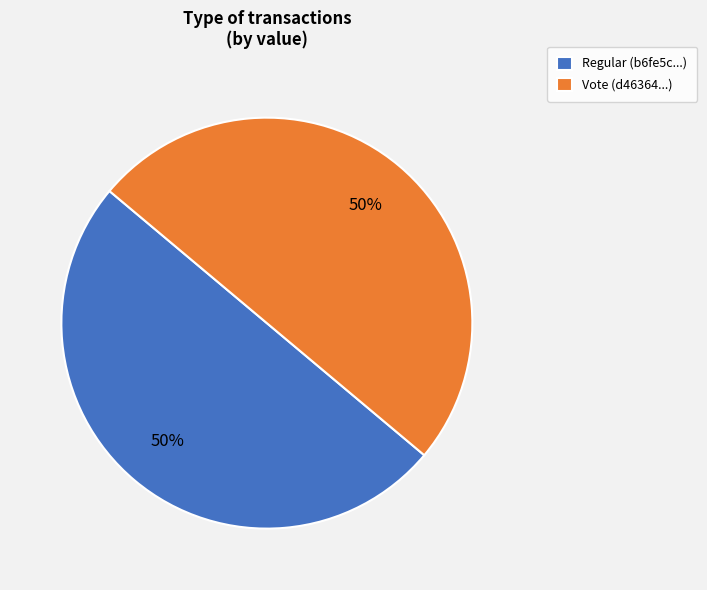

The Vote slice represents 92% of the pie. True or false?

False